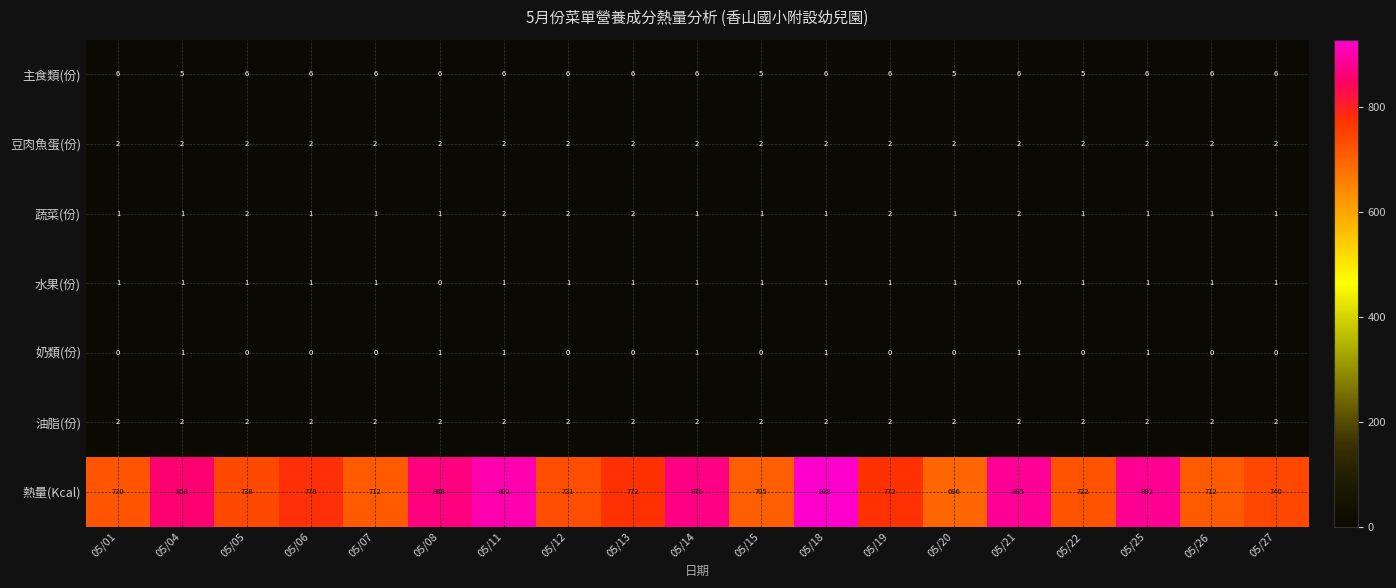

What is the sum of all 豆肉魚蛋(份) values?

38